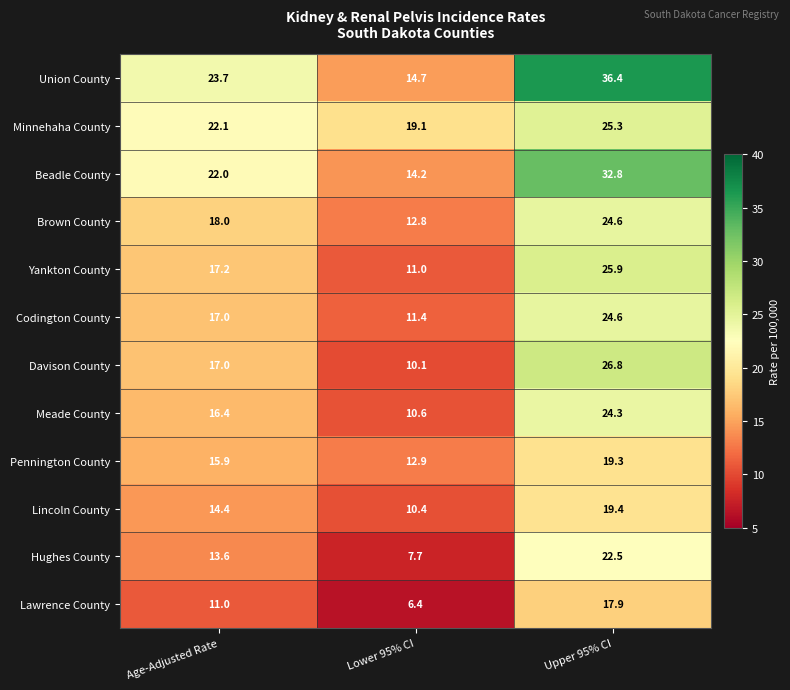

Read the Meade County value at Upper 95% CI.

24.3